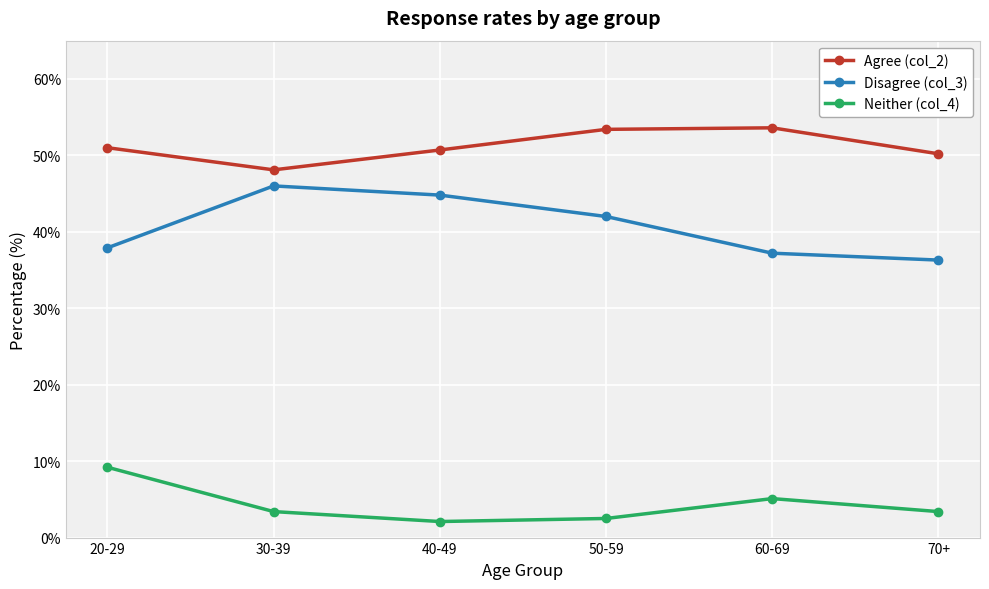

How many values in the Disagree (col_3) series are below 42?

3